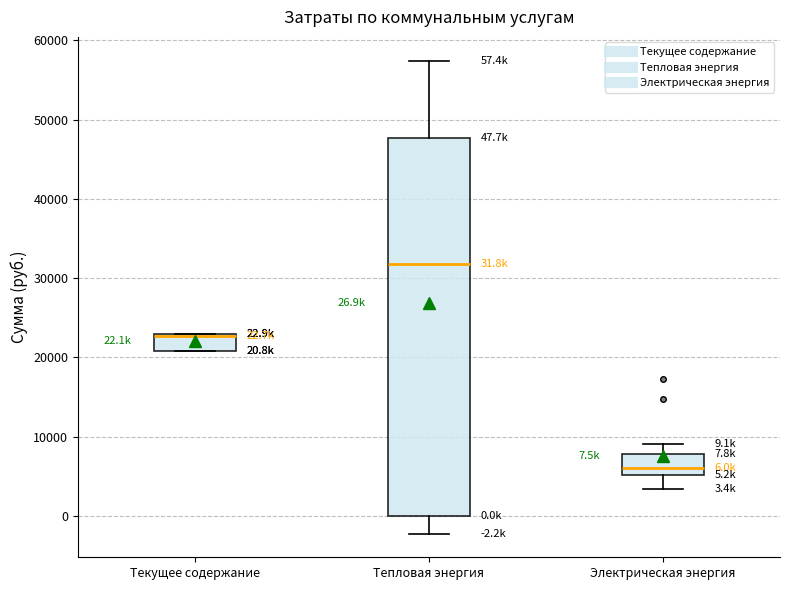

Comparing the boxes themselves (not the whiskers), which one is the tallest?

Тепловая энергия